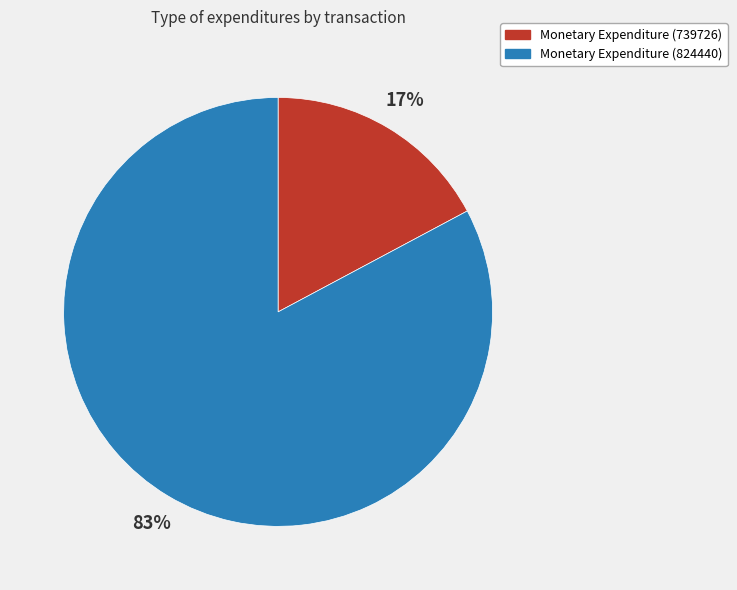

Is it true that Monetary Expenditure (824440) is 83% of the pie?

True